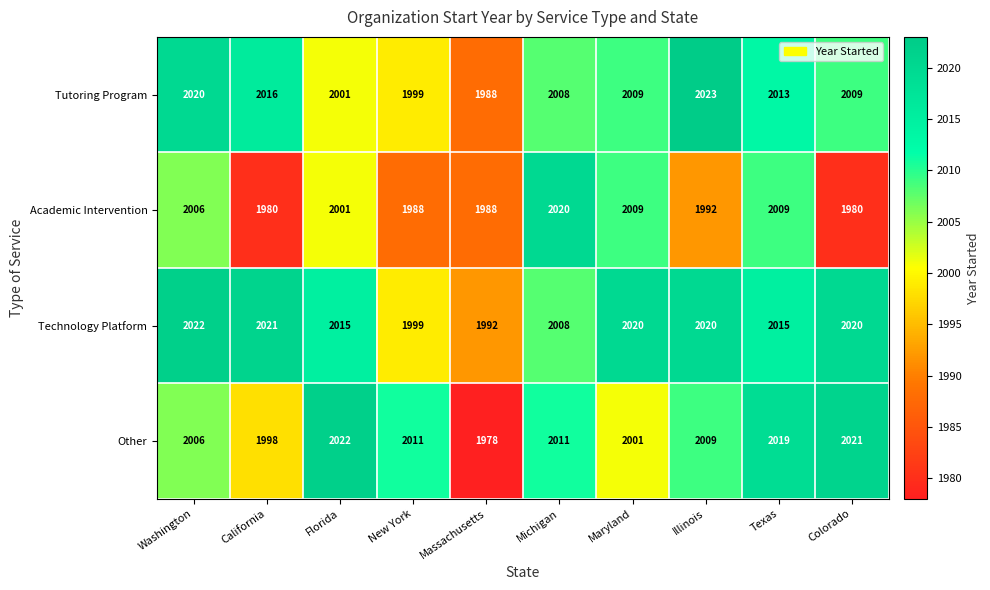

Rank the series at California from highest to lowest value.

Technology Platform, Tutoring Program, Other, Academic Intervention